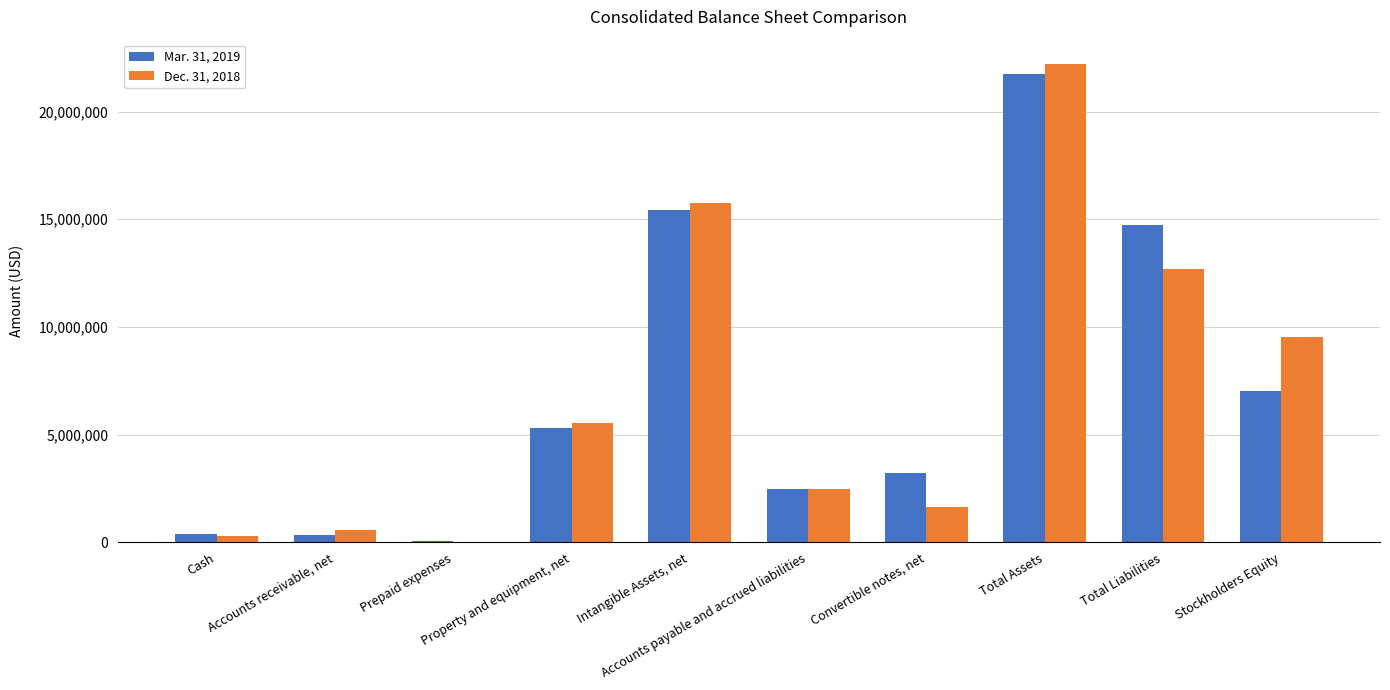

Is it true that Dec. 31, 2018 equals 559255 at Accounts receivable, net?

True